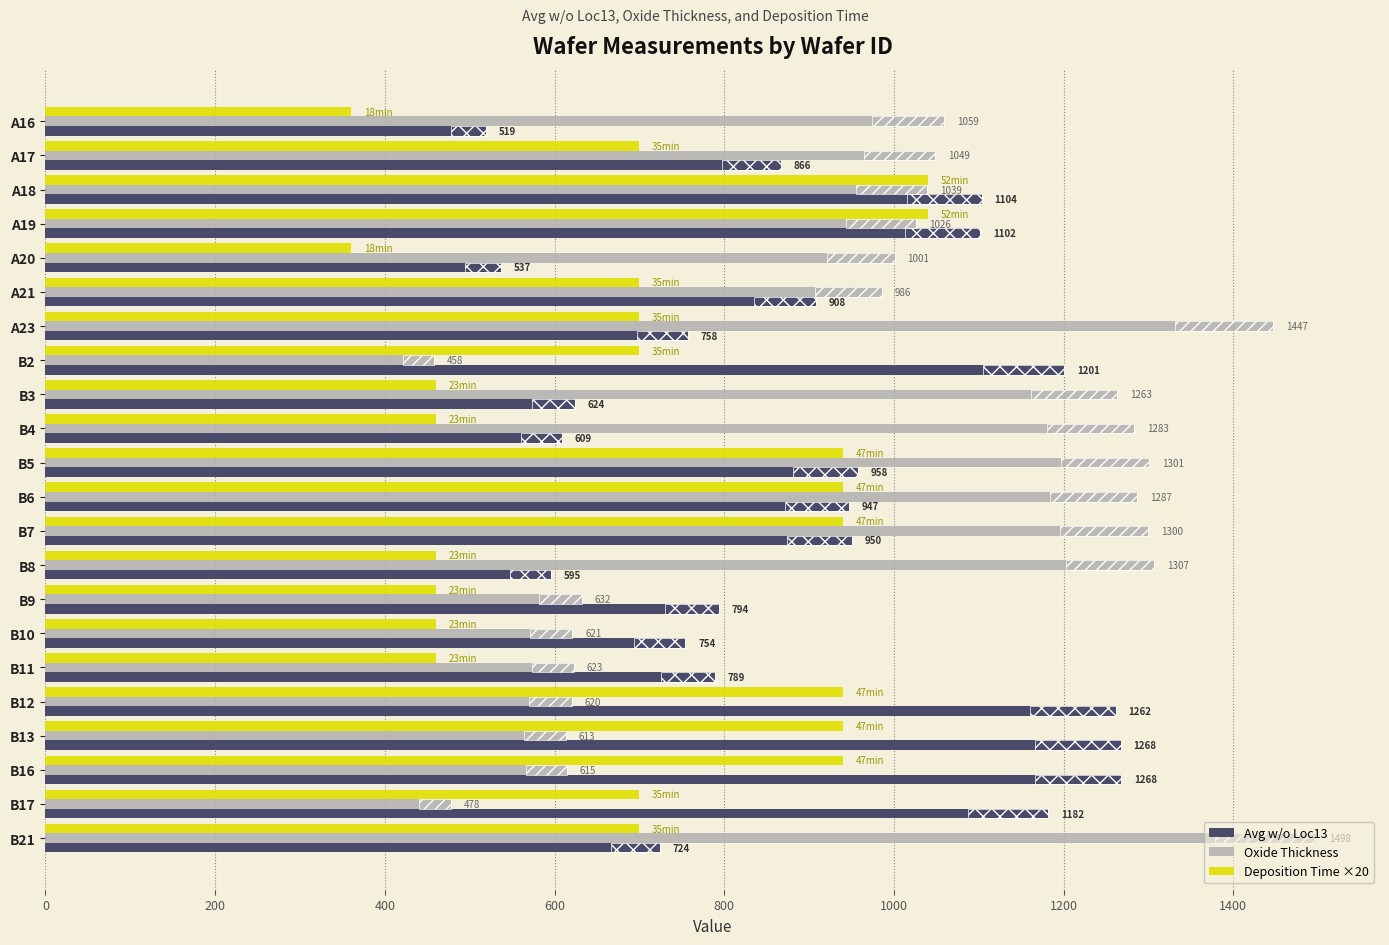

What is the total value across all series at B9?

1885.5